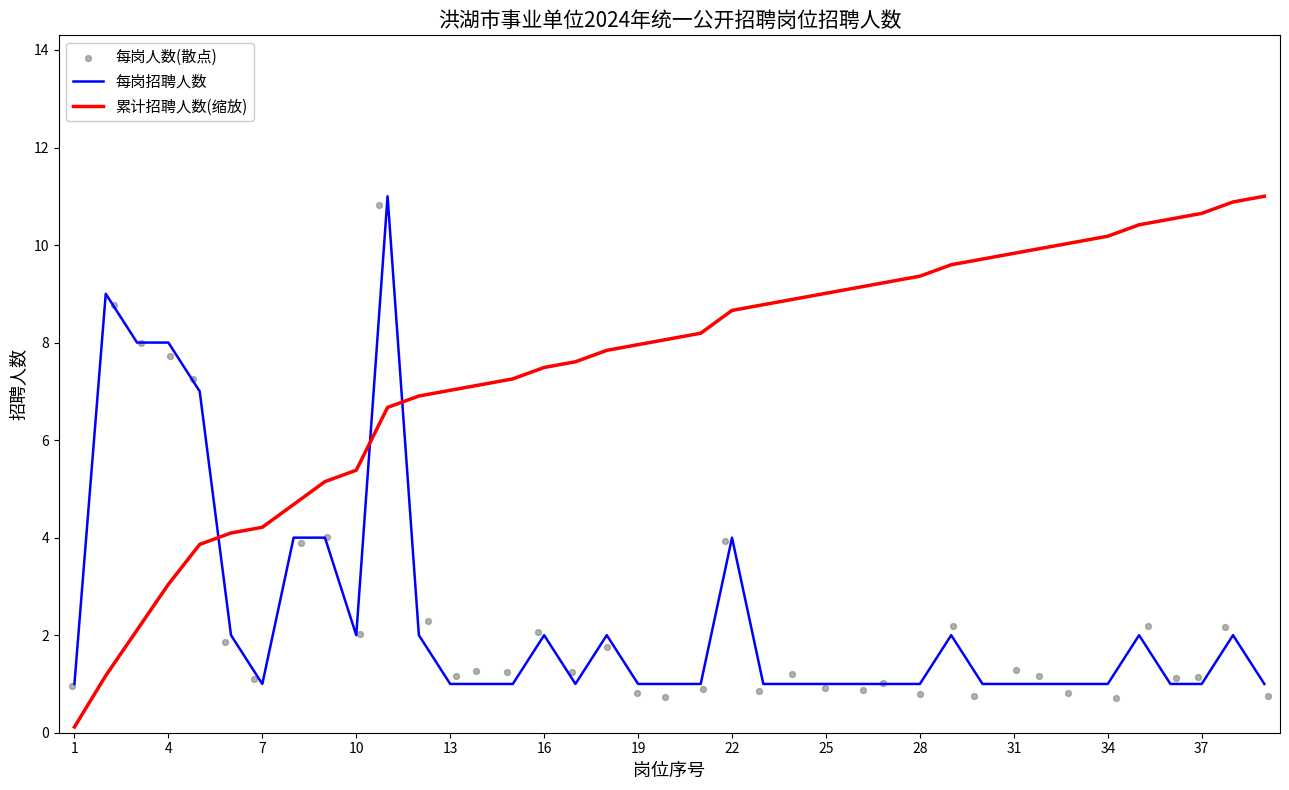

Which series has the largest total across all categories?

累计招聘人数(缩放)